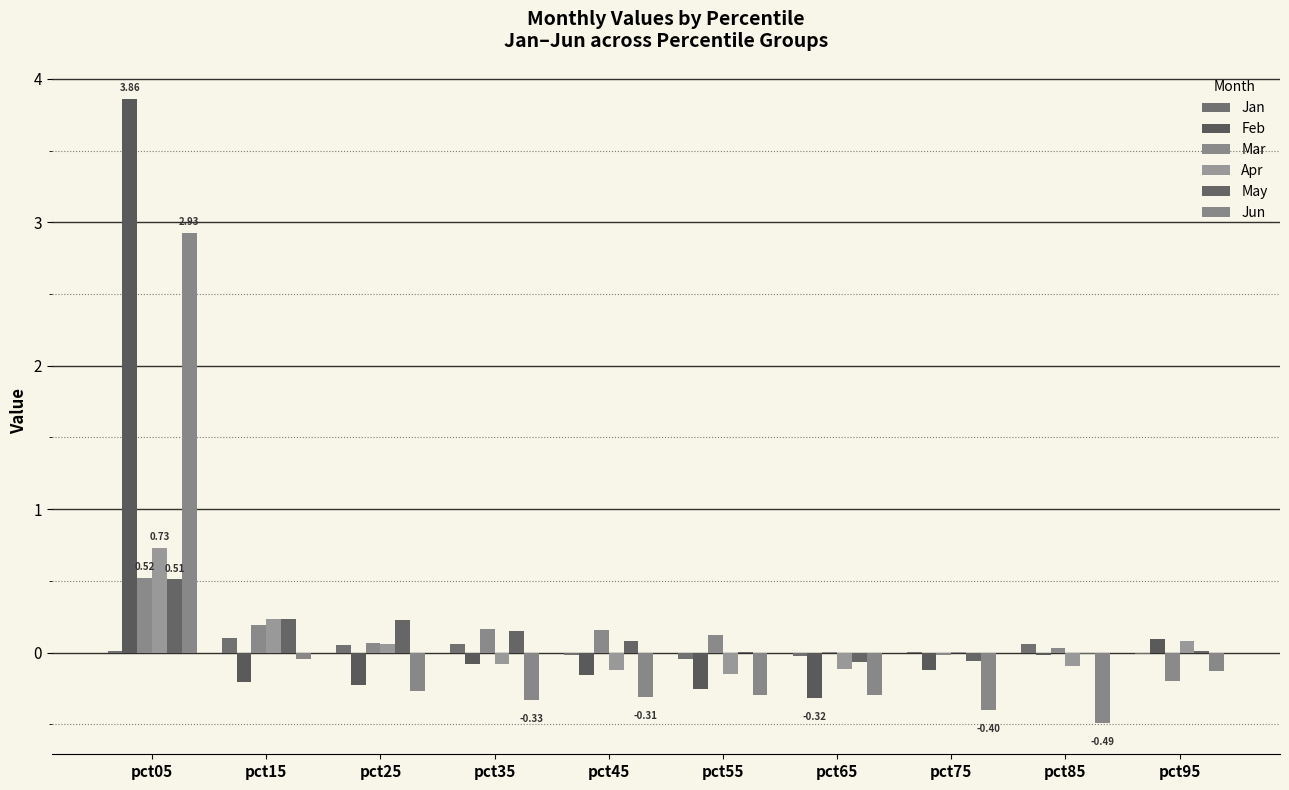

Which series changed the most between pct05 and pct95?

Feb